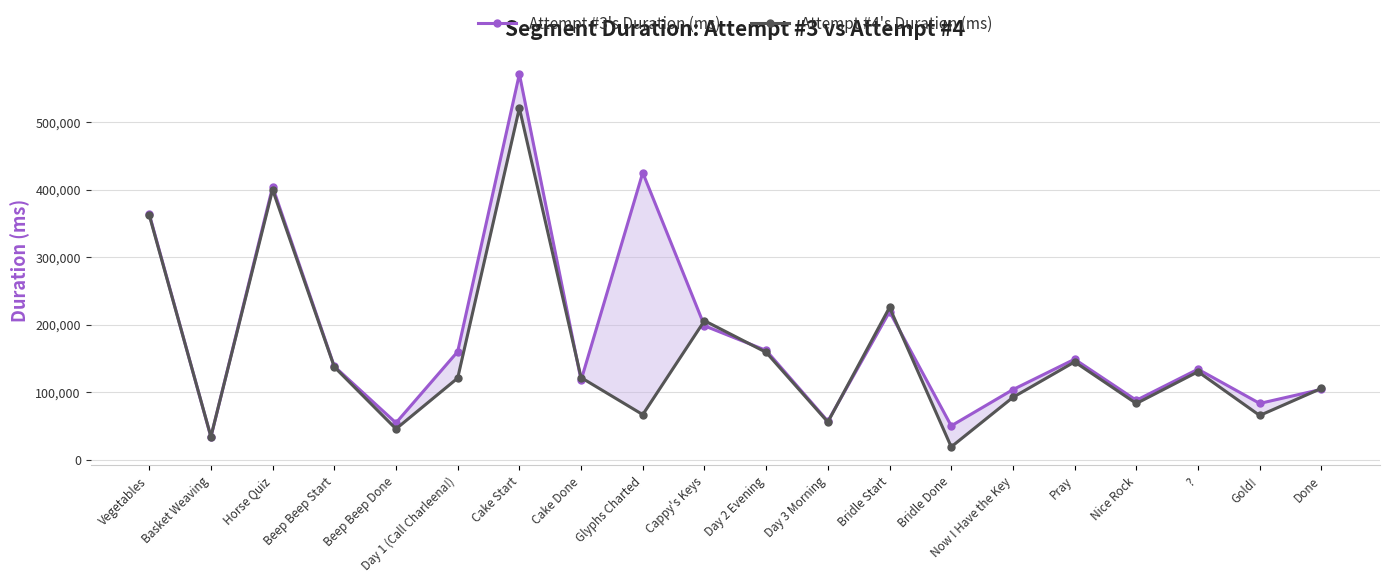

At how many categories does at least one series exceed 48981?

19